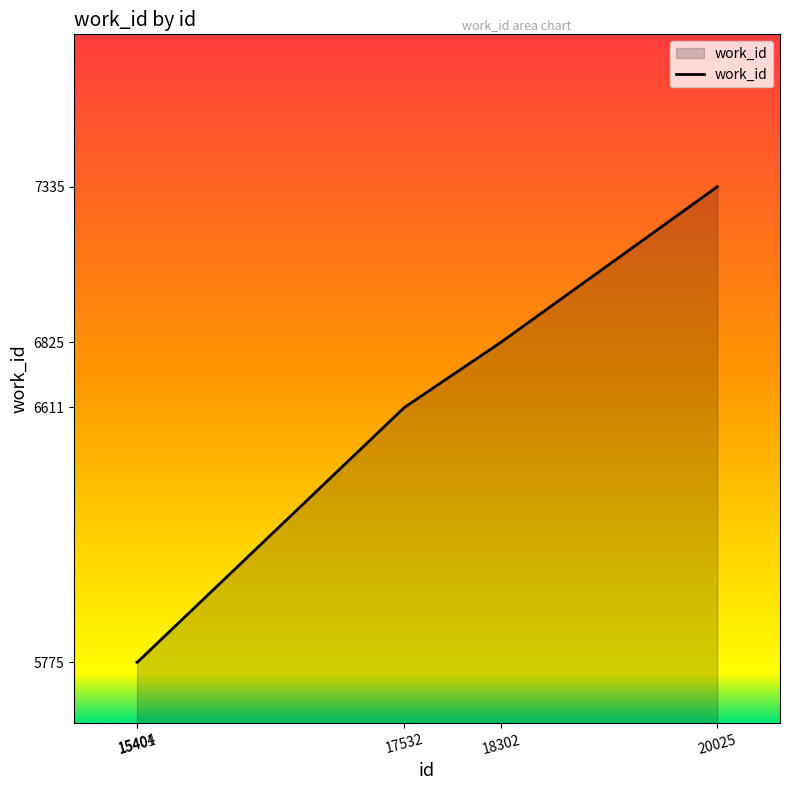

Reading left to right, what are all the values shown in this chart?

5775	5775	6611	6825	7335